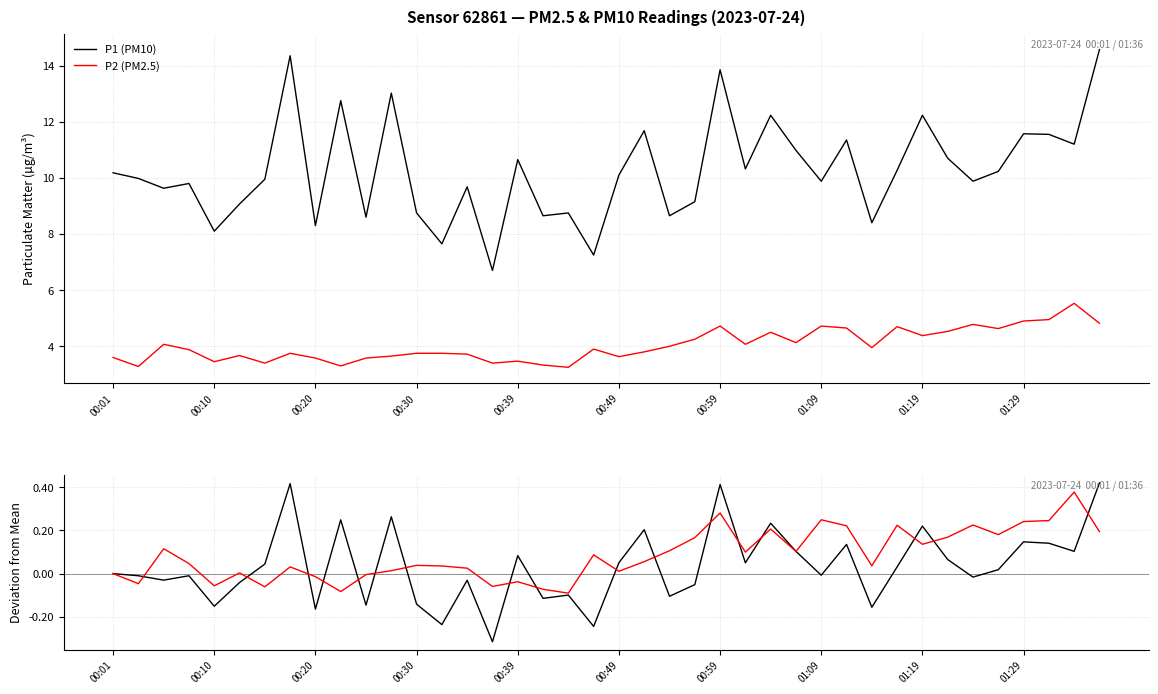

True or false: P2 (PM2.5) and P2 deviation intersect in this chart.

False